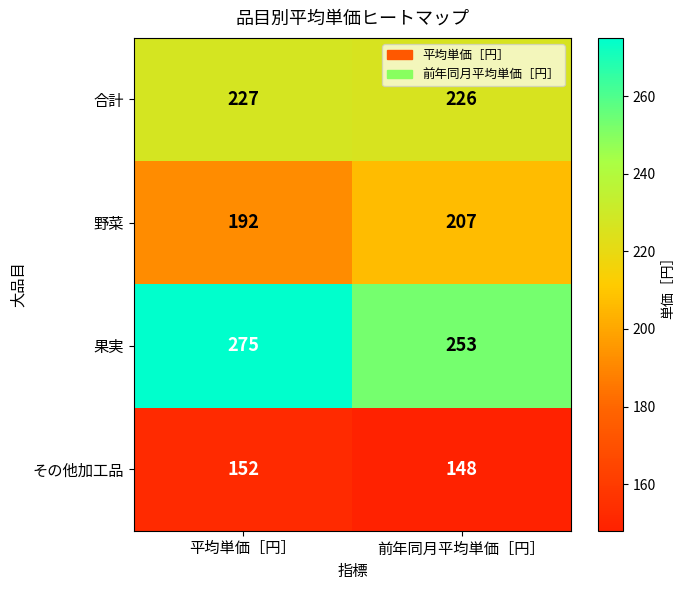

How many distinct data groups are displayed?

4